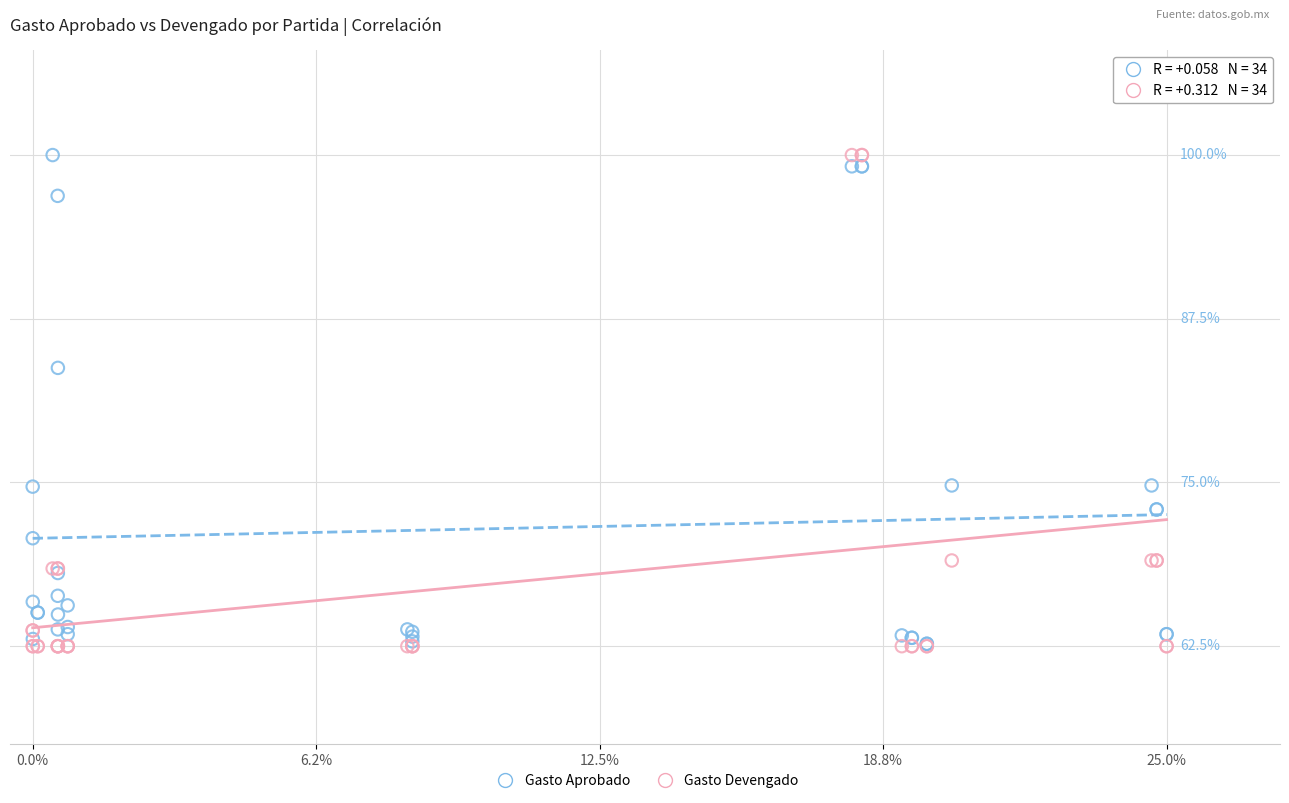

What are all the series names shown in the legend?

Gasto Aprobado, Gasto Devengado